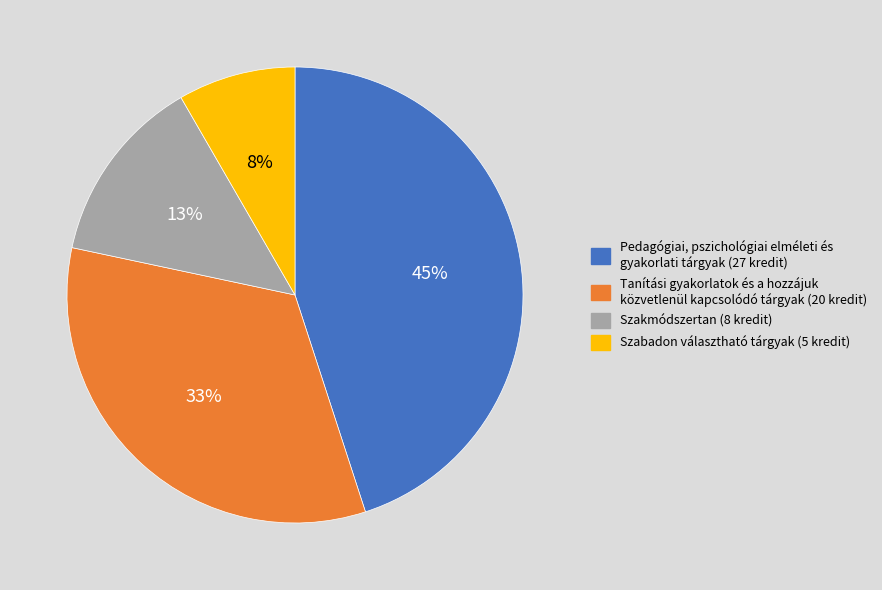

Rank the categories by value from lowest to highest.

Szabadon választható tárgyak (5 kredit), Szakmódszertan (8 kredit), Tanítási gyakorlatok és a hozzájuk közvetlenül kapcsolódó tárgyak (20 kredit), Pedagógiai, pszichológiai elméleti és gyakorlati tárgyak (27 kredit)